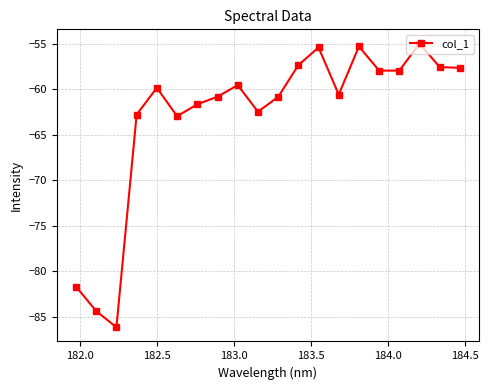

What is the difference between the maximum and minimum values?

31.2